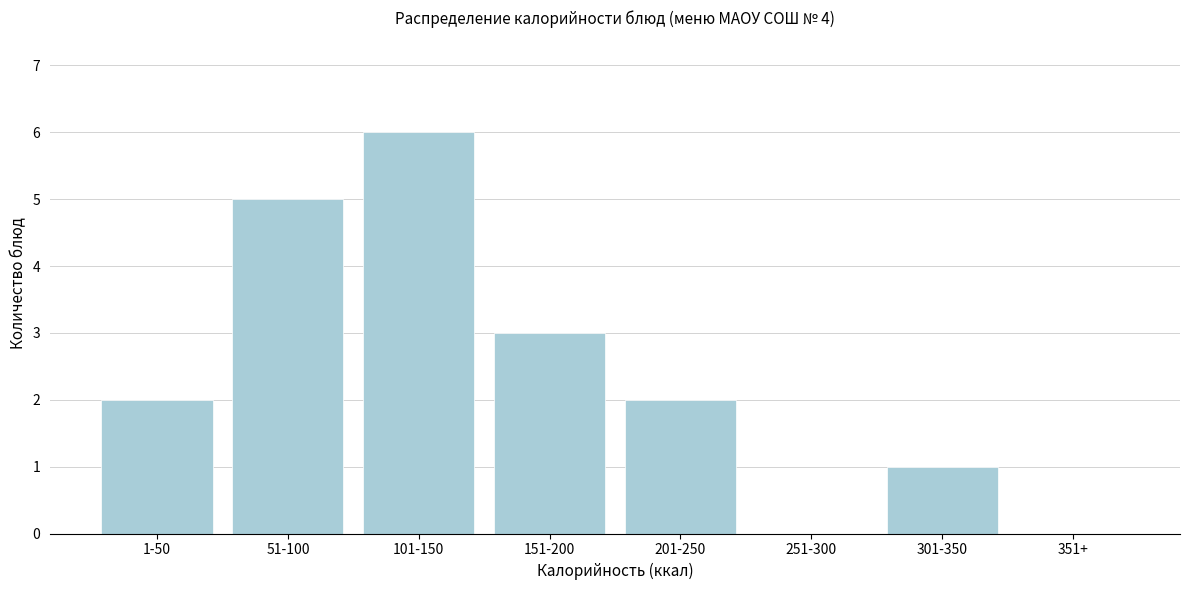

Reading left to right, transcribe all the data shown in this chart.

1-50=2	51-100=5	101-150=6	151-200=3	201-250=2	251-300=0	301-350=1	351+=0